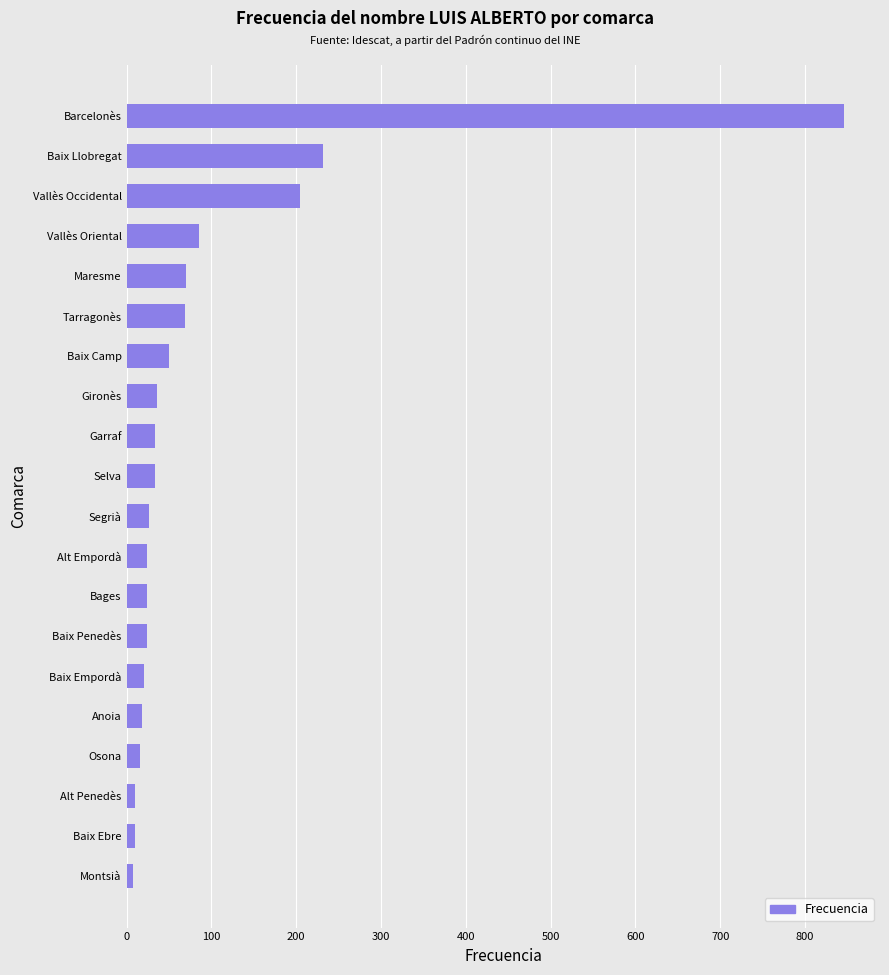

At which label is the value closest to 427?

Baix Llobregat